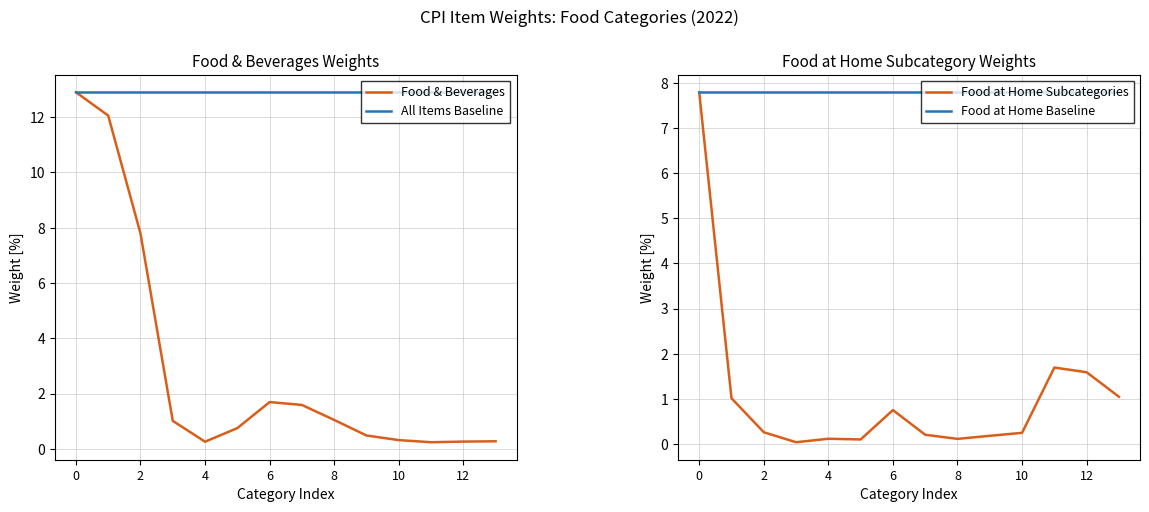

At which label is Food & Beverages closest to 6?

2